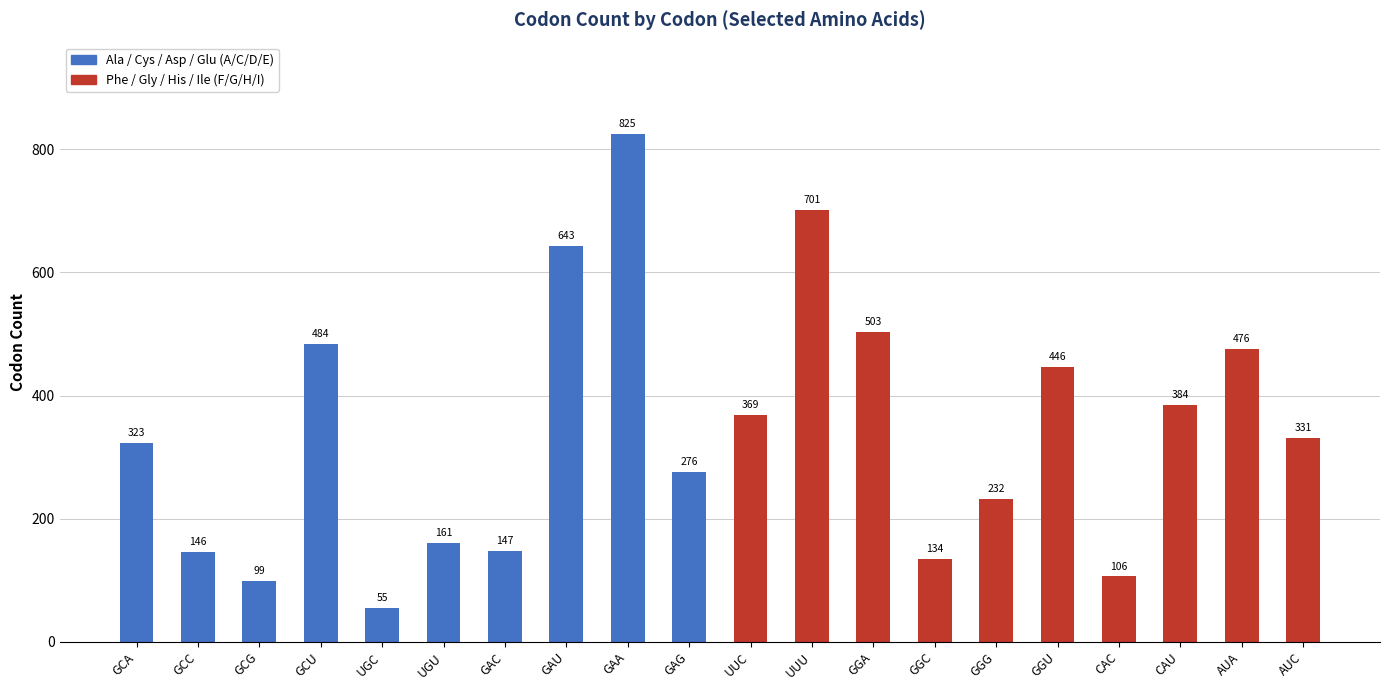

What is the label of the 7th bar from the left?

GAC